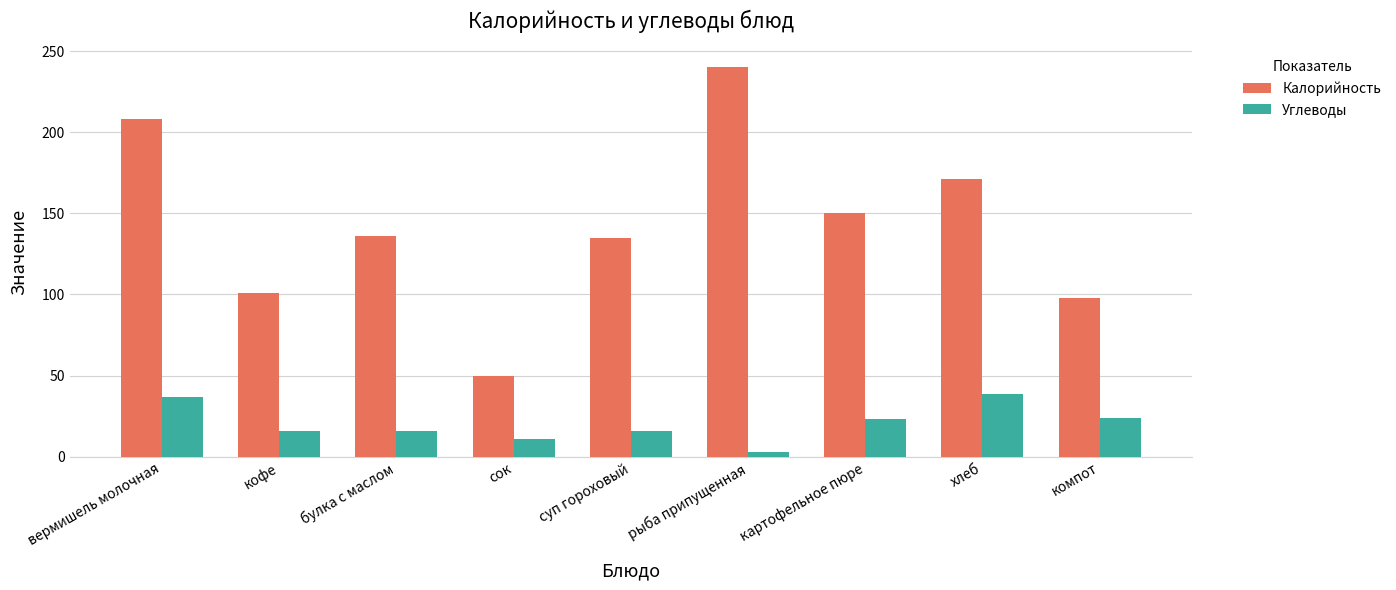

Does the chart contain stacked bars?

No